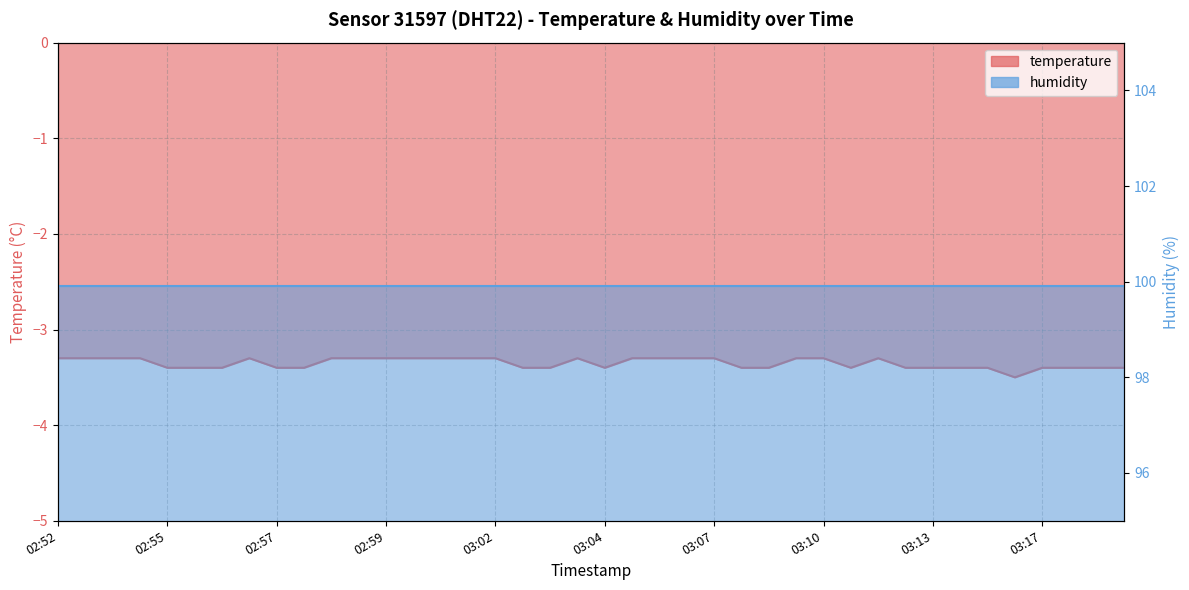

How many interior local valleys (lower than both neighbors) does the data have?

3